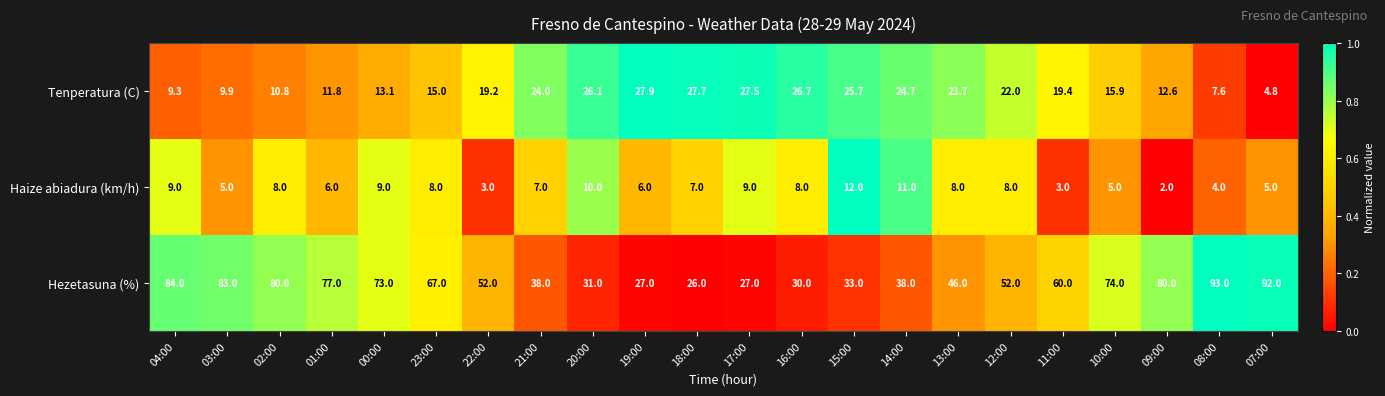

Is it true that Hezetasuna (%) equals 56.6 at 21:00?

False